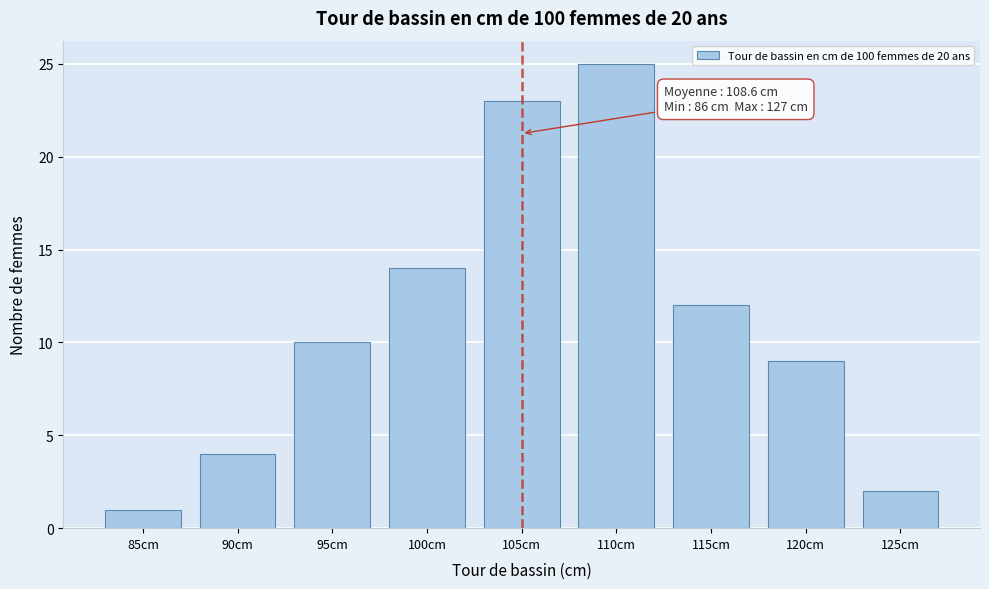

Reading left to right, transcribe all the data shown in this chart.

85cm=1	90cm=4	95cm=10	100cm=14	105cm=23	110cm=25	115cm=12	120cm=9	125cm=2